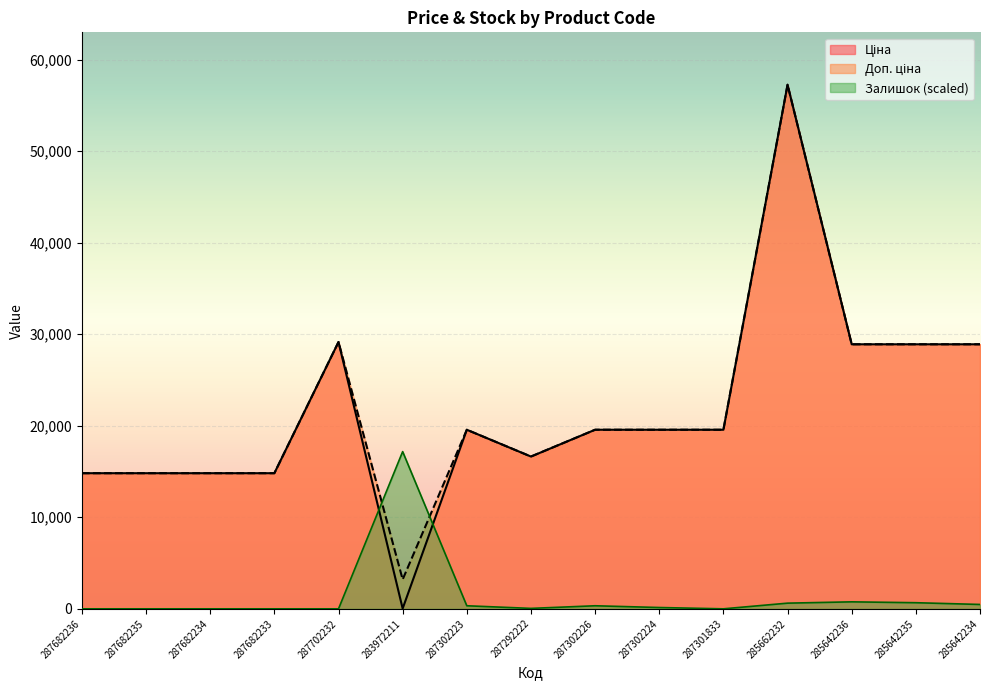

Which label corresponds to the smallest value in the chart?

287682236